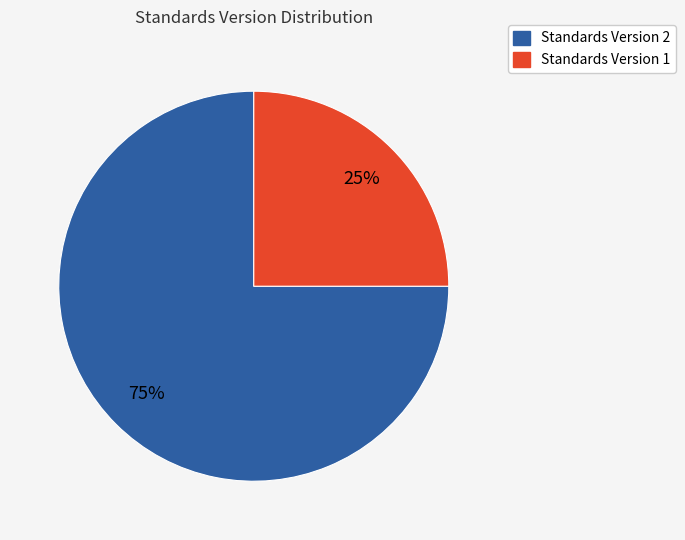

To the nearest percent, what is the difference between the largest and smallest slice percentages?

50%